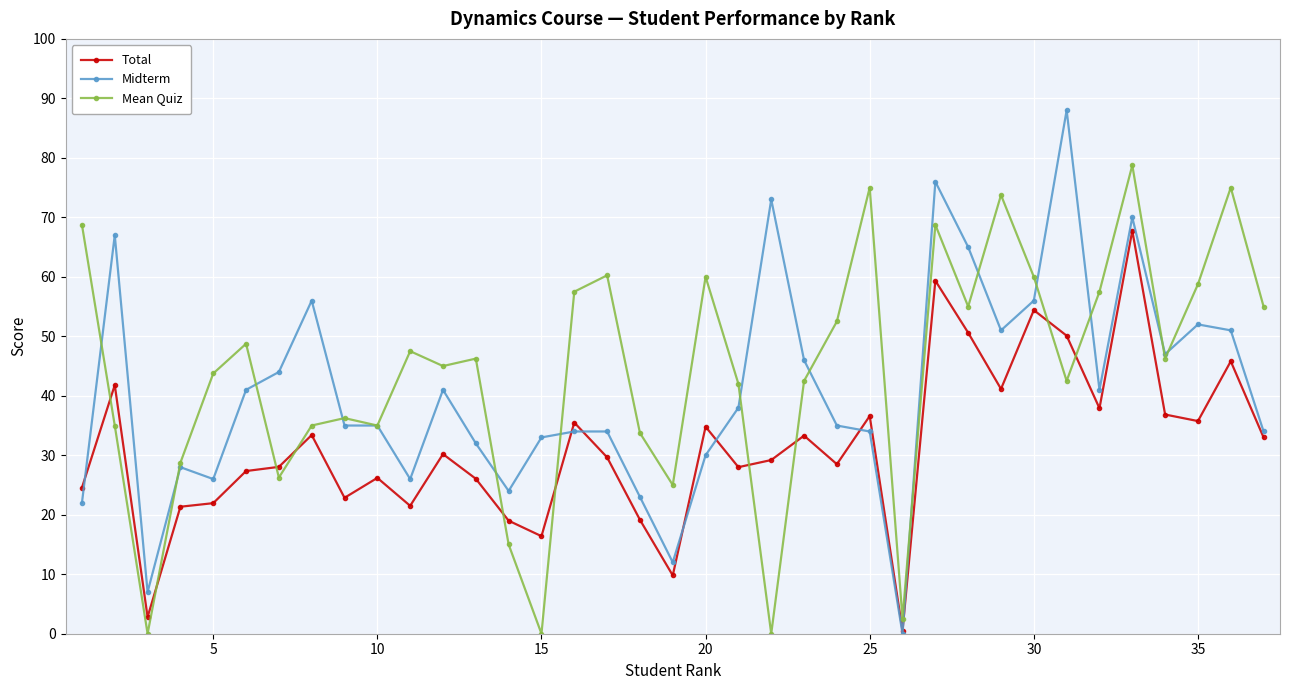

What are all the series names shown in the legend?

Total, Midterm, Mean Quiz